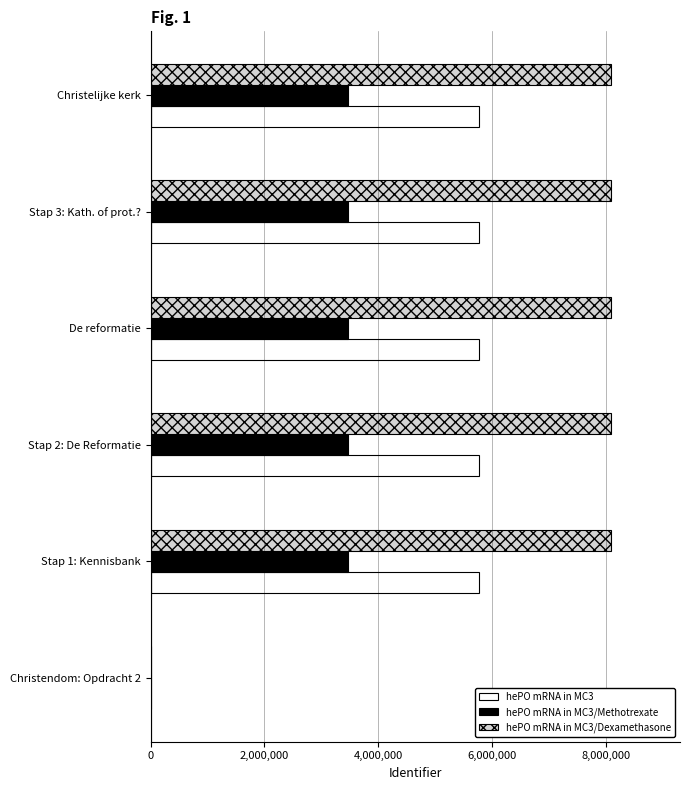

True or false: hePO mRNA in MC3/Methotrexate has a value of 3467915.4 at De reformatie.

True